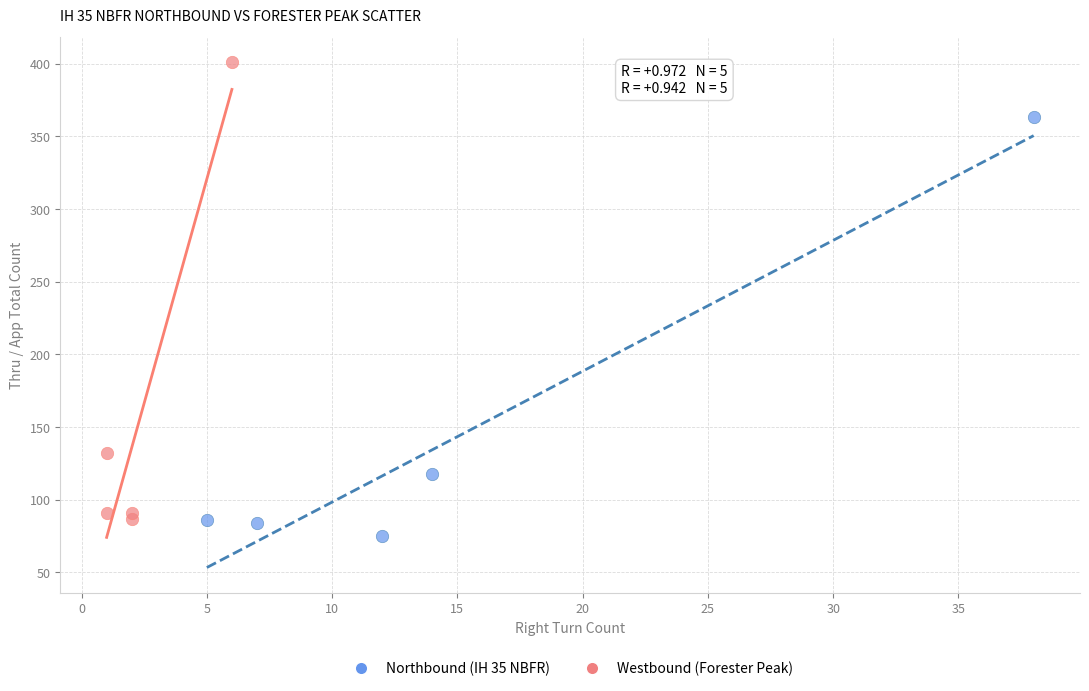

Which series has the largest Y range (max minus min)?

Westbound (Forester Peak)